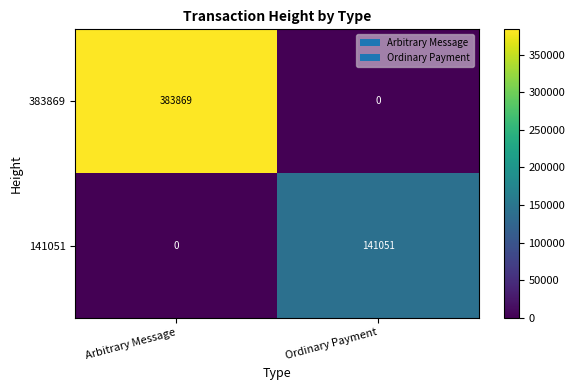

Which label corresponds to the largest value in the chart?

Arbitrary Message